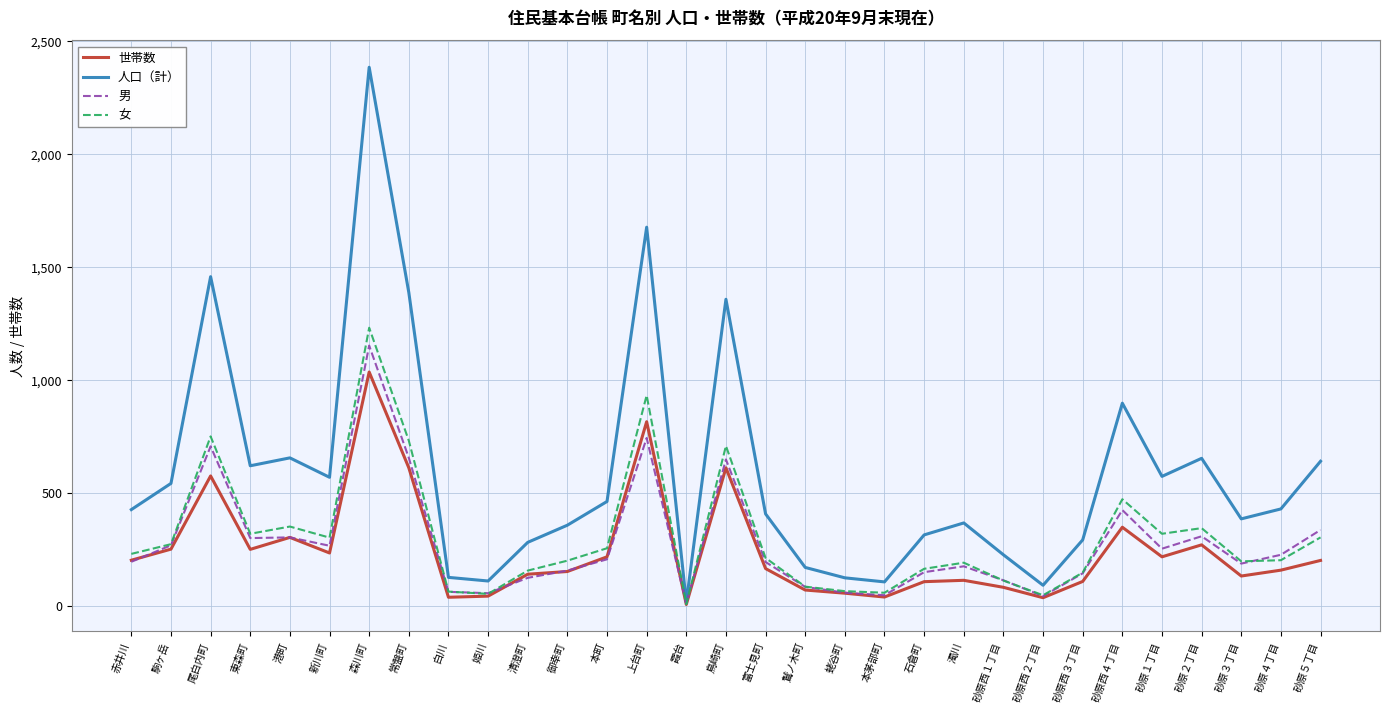

Which series changed the most between 東森町 and 砂原西３丁目?

人口（計）